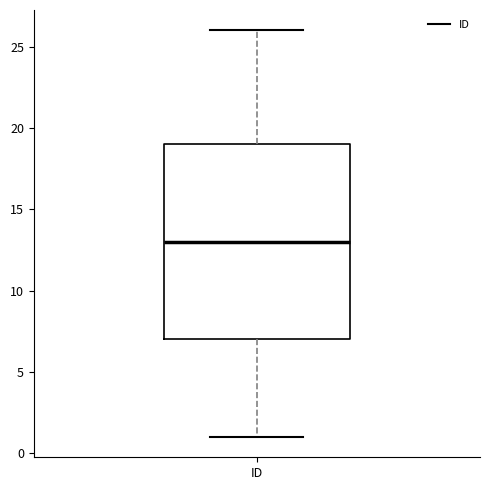

Transcribe this box plot: give where the median line is, the range the box spans, and where the two whiskers end, as read against the y-axis. The values are not printed on the chart, so give them approximately, as read against the axis.

median 13, box 7 to 19, whiskers 1 to 26